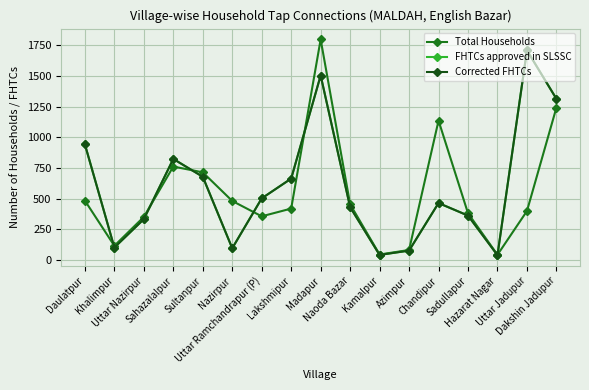

What is the label of the 14th point from the left?

Sadullapur